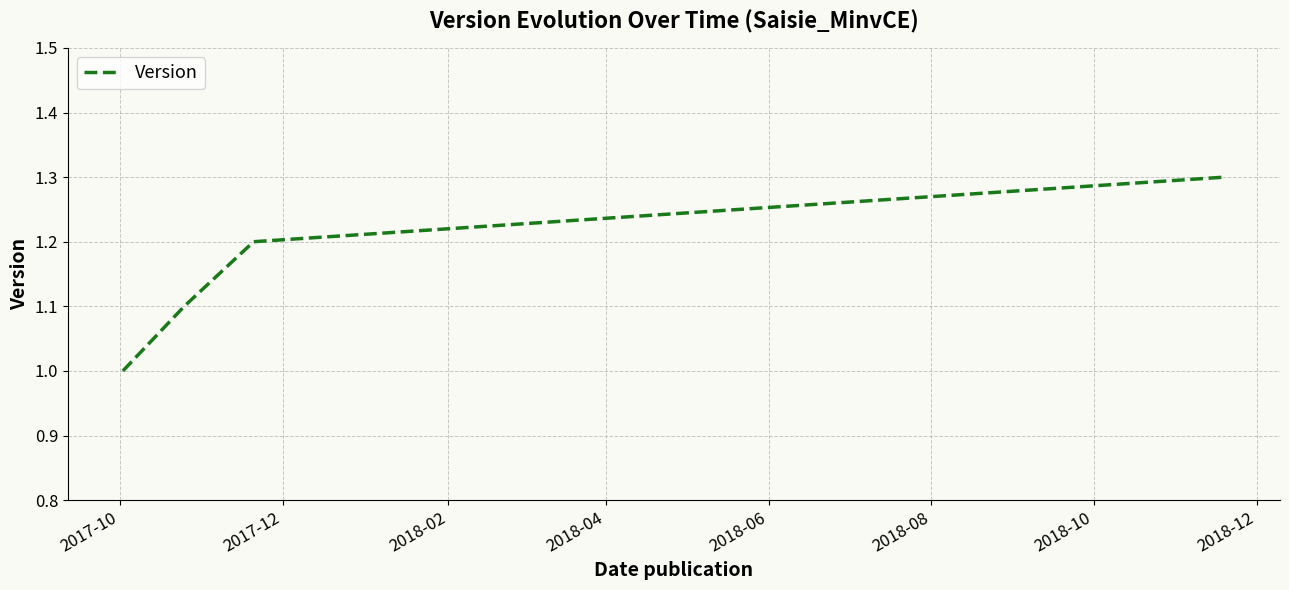

True or false: the data has more than 0 interior local peaks.

False